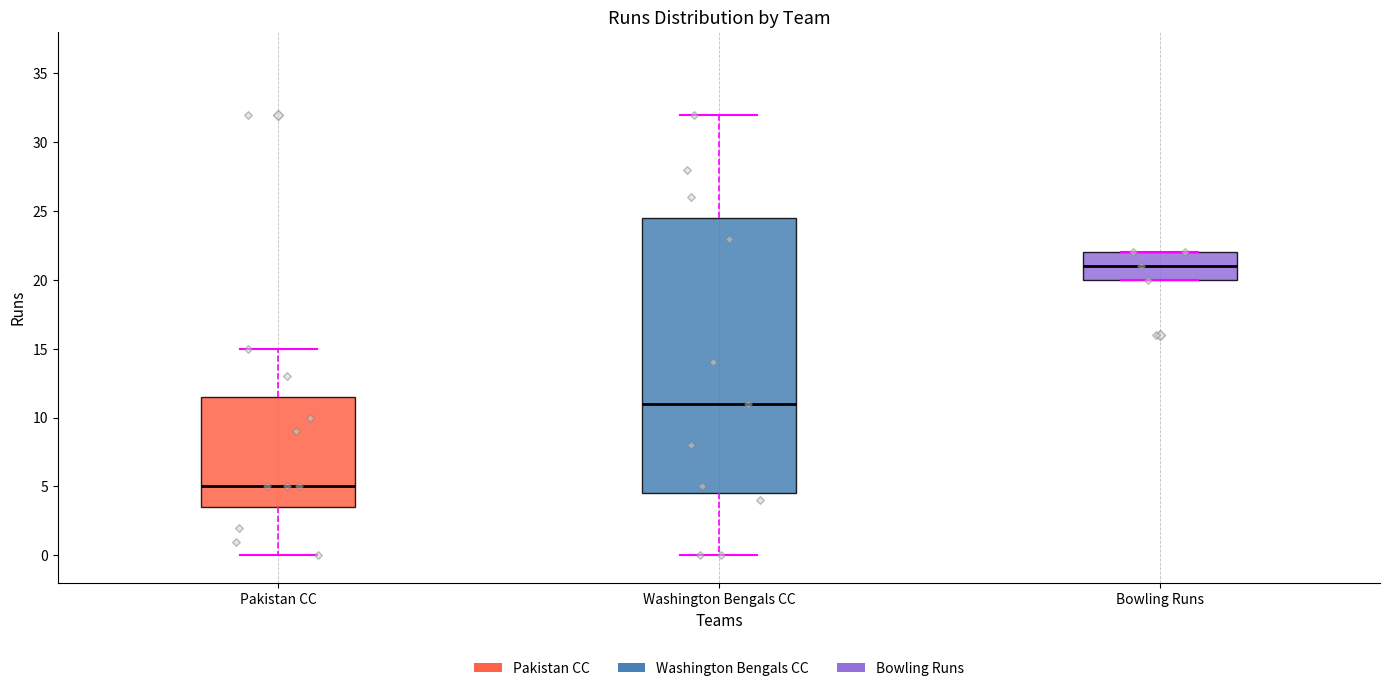

Which box is the tallest, from its lower edge to its upper edge?

Washington Bengals CC